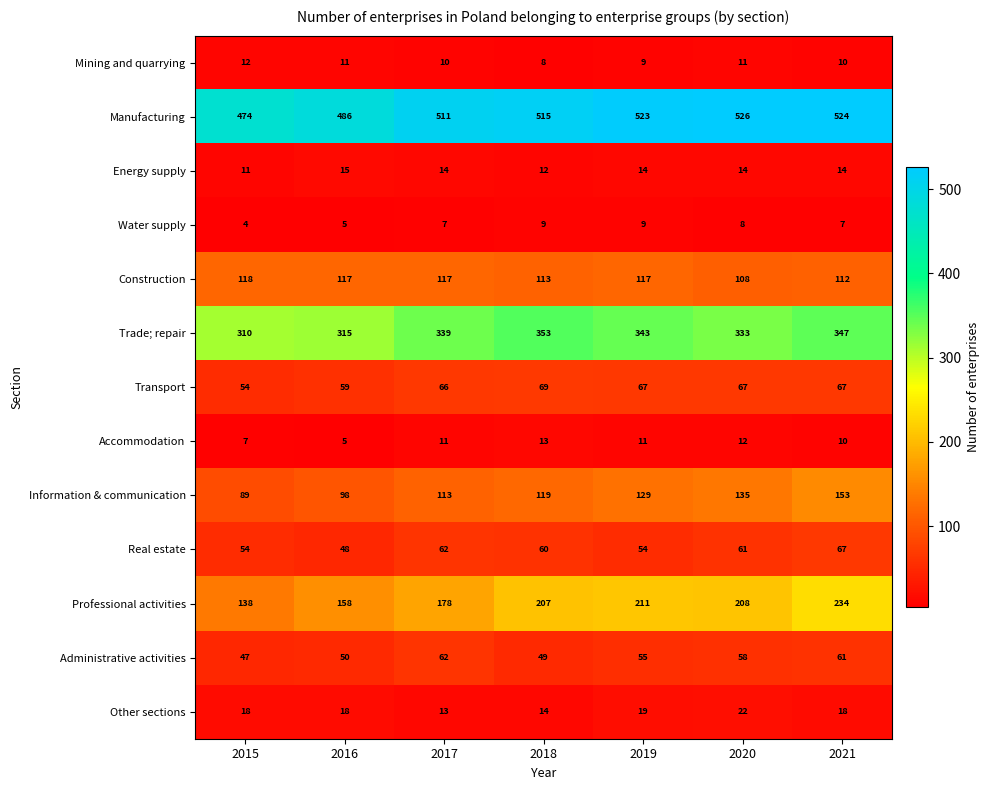

What is the difference between the second highest and minimum values in the Information & communication series?

46